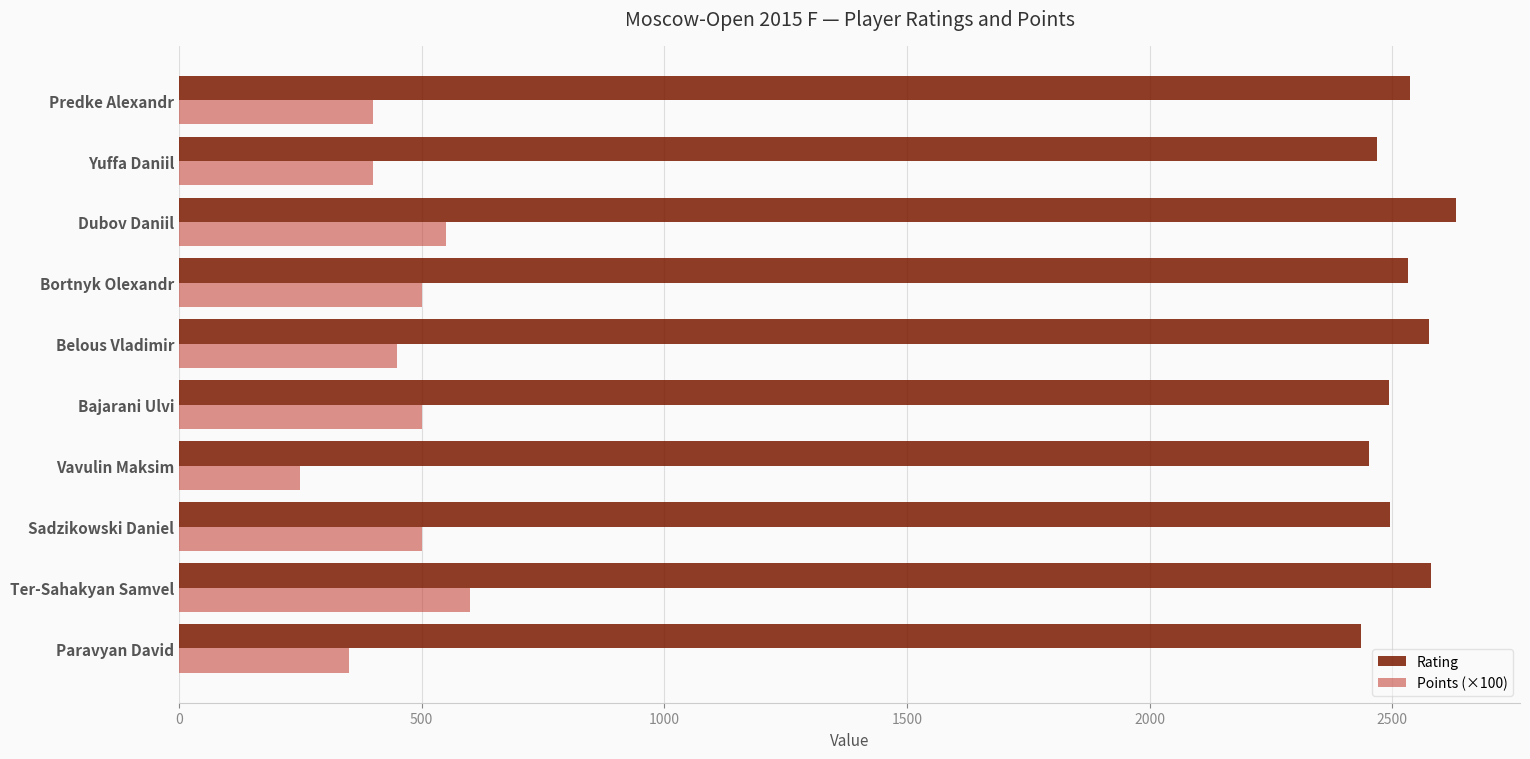

What is the sum of all Rating values?

25206